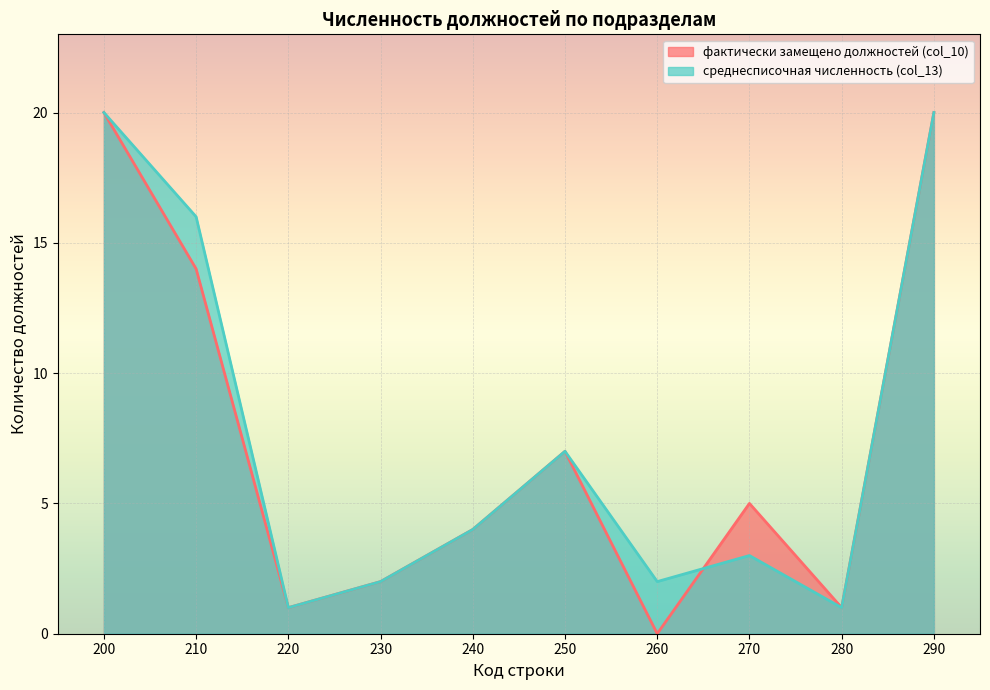

At which label does среднесписочная численность (col_13) reach its peak?

200